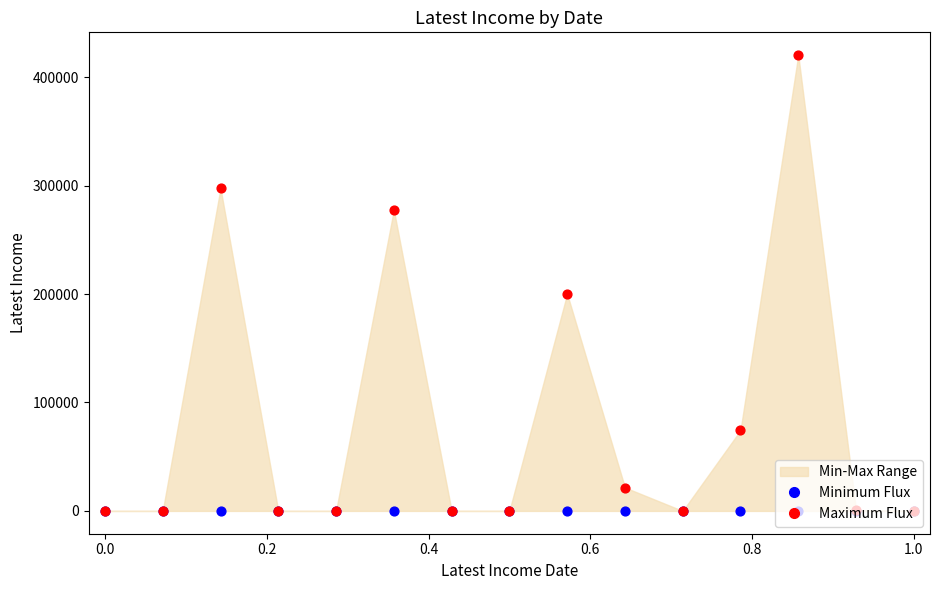

Which series has the largest total across all categories?

Maximum Flux